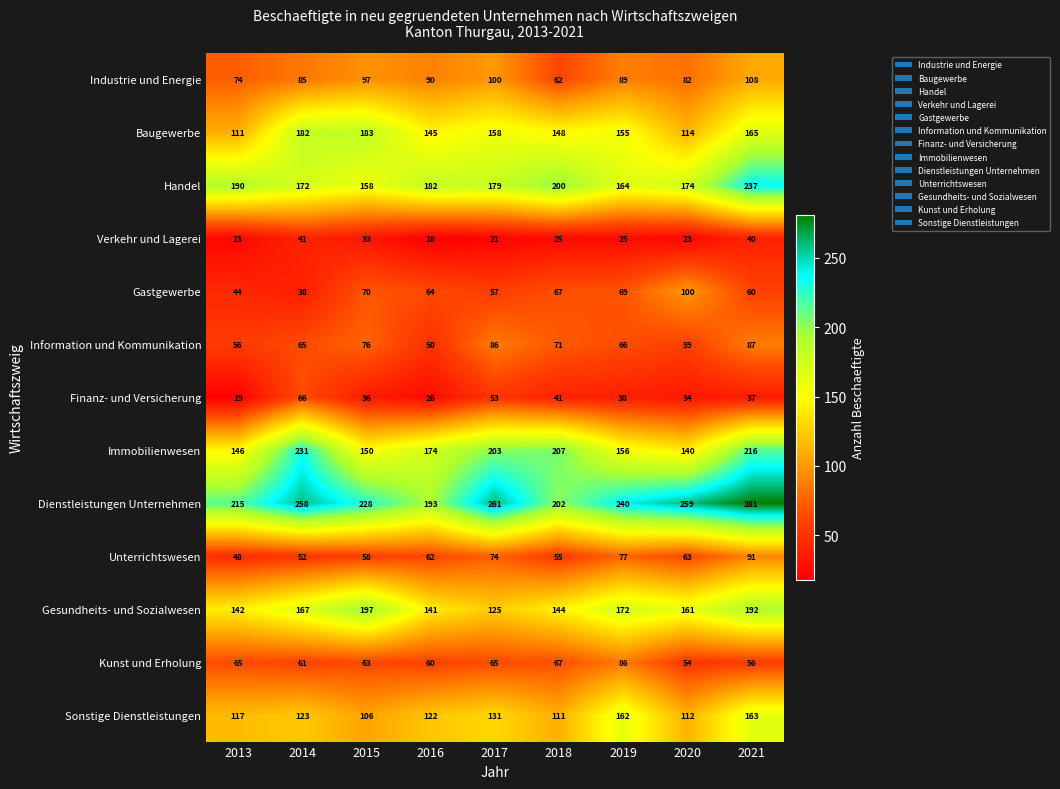

Which category has the lowest value across all series?

2016